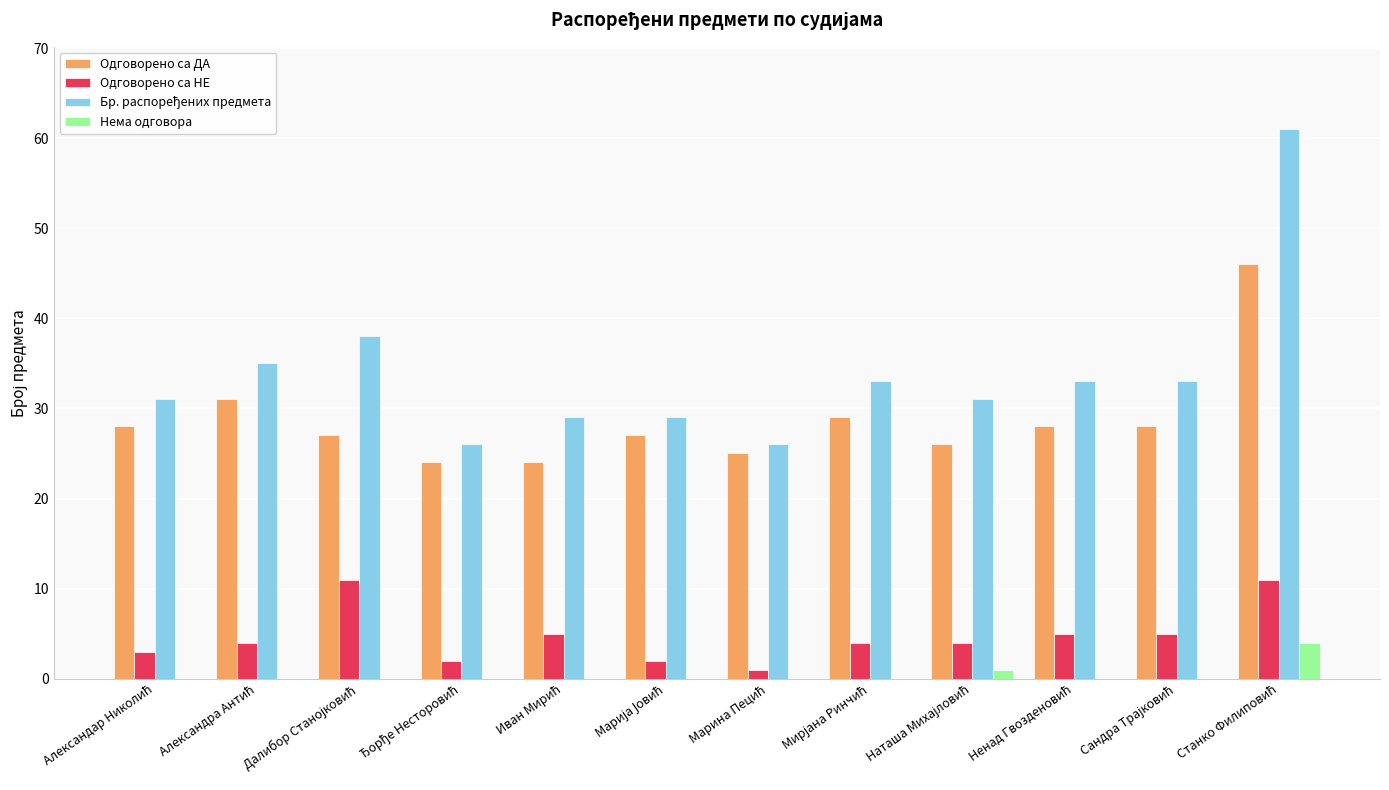

What is the maximum value shown in the chart?

61